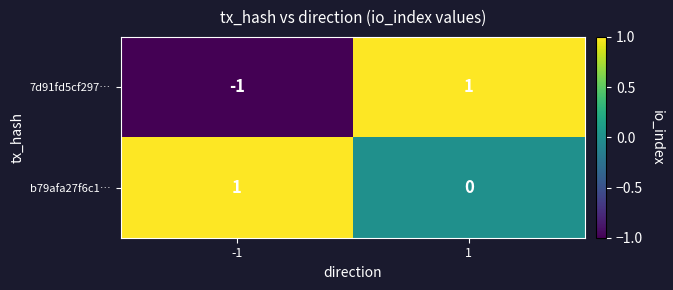

Is the value of b79afa27f6c1… at 1 greater than the value of 7d91fd5cf297… at 1?

No